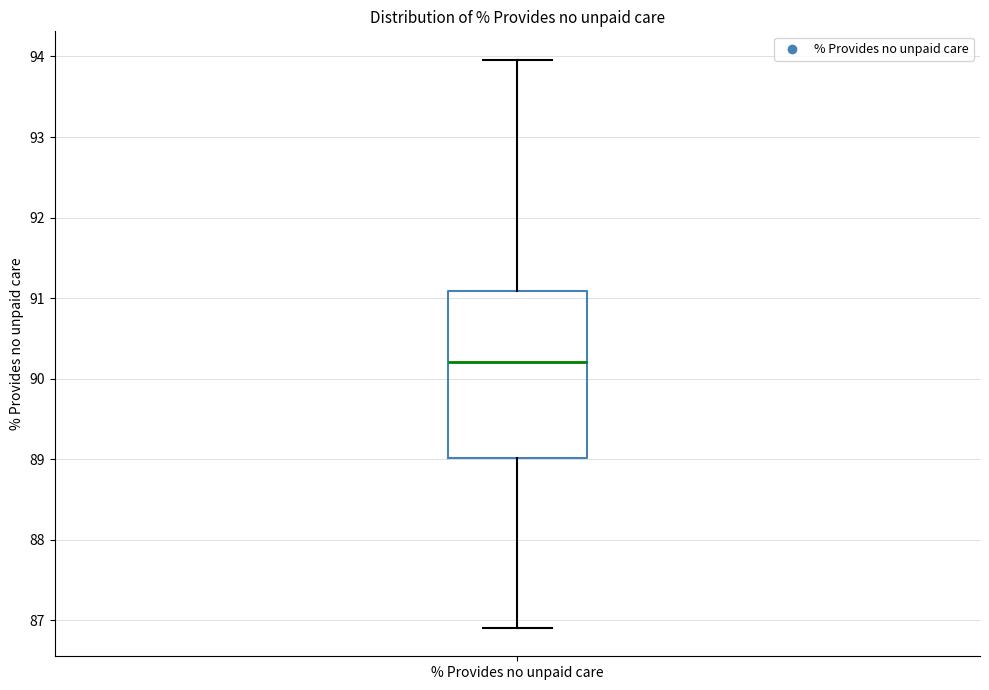

Where is the upper edge of the box for % Provides no unpaid care on the y-axis? The values are not printed on the chart, so give them approximately, as read against the axis.

91.1